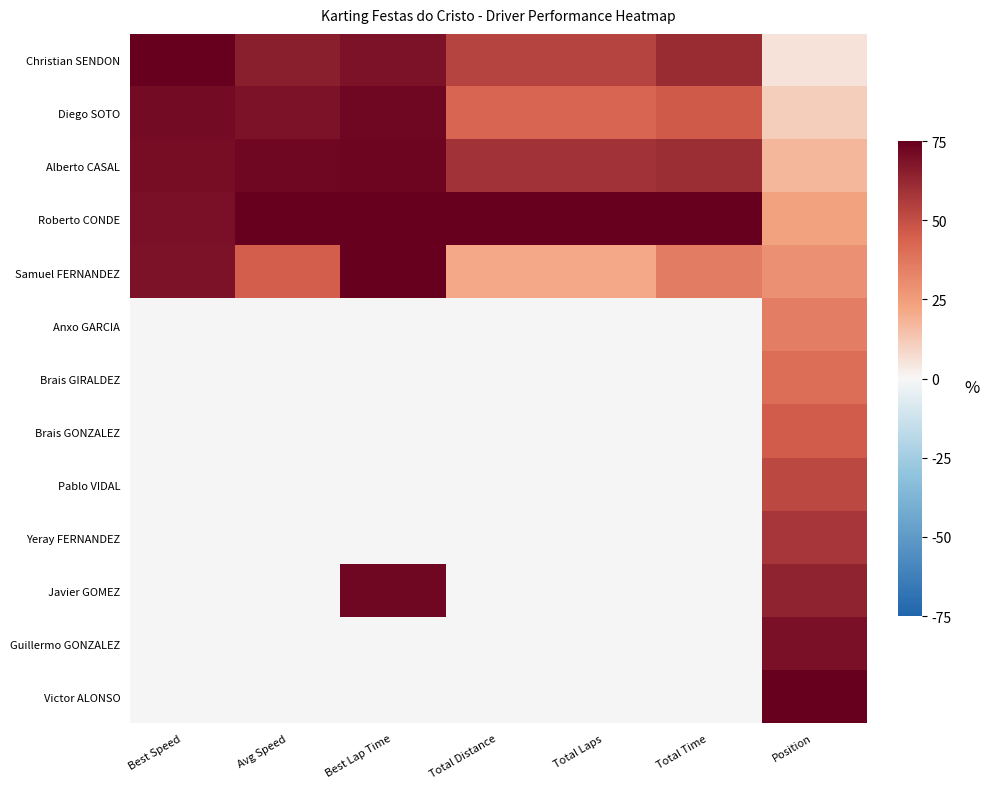

Reading right to left, what are all the values shown in this chart?

Christian SENDON: Position=5.8	Total Time=61.3	Total Laps=53.6	Total Distance=53.6	Best Lap Time=68.9	Avg Speed=65.6	Best Speed=75.0
Diego SOTO: Position=11.5	Total Time=46.8	Total Laps=42.9	Total Distance=42.9	Best Lap Time=72.3	Avg Speed=68.6	Best Speed=71.4
Alberto CASAL: Position=17.3	Total Time=60.9	Total Laps=58.9	Total Distance=58.9	Best Lap Time=73.0	Avg Speed=72.6	Best Speed=70.8
Roberto CONDE: Position=23.1	Total Time=75.0	Total Laps=75.0	Total Distance=75.0	Best Lap Time=74.7	Avg Speed=75.0	Best Speed=69.1
Samuel FERNANDEZ: Position=28.8	Total Time=35.5	Total Laps=21.4	Total Distance=21.4	Best Lap Time=75.0	Avg Speed=45.3	Best Speed=68.9
Anxo GARCIA: Position=34.6	Total Time=0.0	Total Laps=0.0	Total Distance=0.0	Best Lap Time=0.0	Avg Speed=0.0	Best Speed=0.0
Brais GIRALDEZ: Position=40.4	Total Time=0.0	Total Laps=0.0	Total Distance=0.0	Best Lap Time=0.0	Avg Speed=0.0	Best Speed=0.0
Brais GONZALEZ: Position=46.2	Total Time=0.0	Total Laps=0.0	Total Distance=0.0	Best Lap Time=0.0	Avg Speed=0.0	Best Speed=0.0
Pablo VIDAL: Position=51.9	Total Time=0.0	Total Laps=0.0	Total Distance=0.0	Best Lap Time=0.0	Avg Speed=0.0	Best Speed=0.0
Yeray FERNANDEZ: Position=57.7	Total Time=0.0	Total Laps=0.0	Total Distance=0.0	Best Lap Time=0.0	Avg Speed=0.0	Best Speed=0.0
Javier GOMEZ: Position=63.5	Total Time=0.0	Total Laps=0.0	Total Distance=0.0	Best Lap Time=72.6	Avg Speed=0.0	Best Speed=0.0
Guillermo GONZALEZ: Position=69.2	Total Time=0.0	Total Laps=0.0	Total Distance=0.0	Best Lap Time=0.0	Avg Speed=0.0	Best Speed=0.0
Victor ALONSO: Position=75.0	Total Time=0.0	Total Laps=0.0	Total Distance=0.0	Best Lap Time=0.0	Avg Speed=0.0	Best Speed=0.0